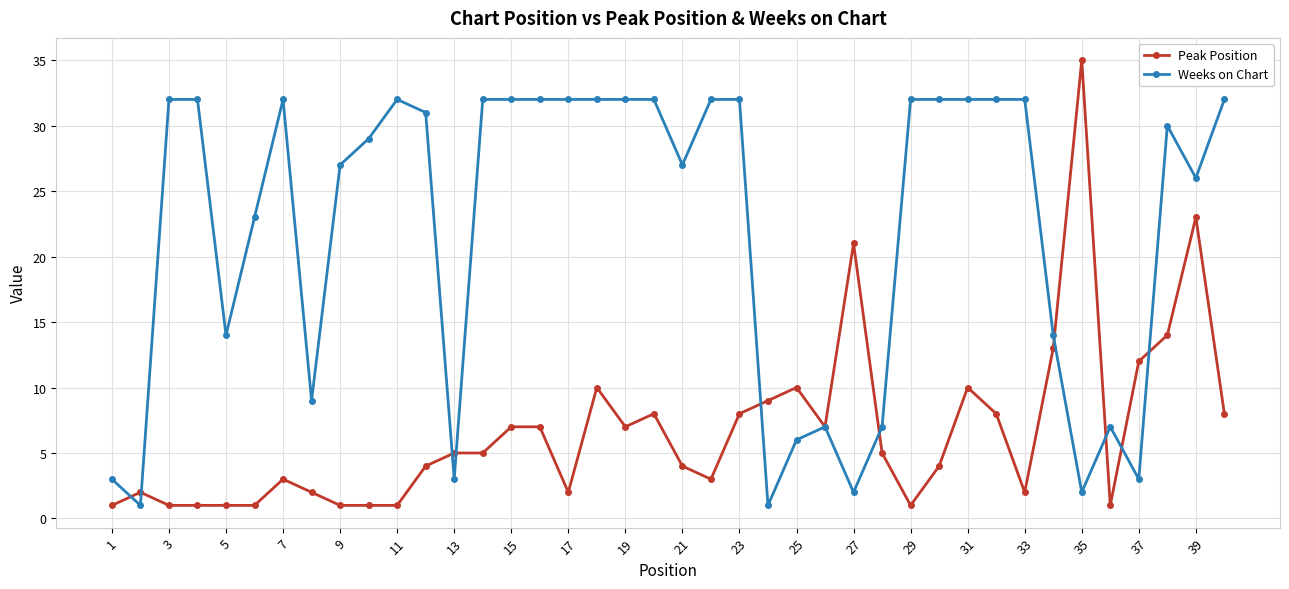

Which series has the widest spread of values?

Peak Position